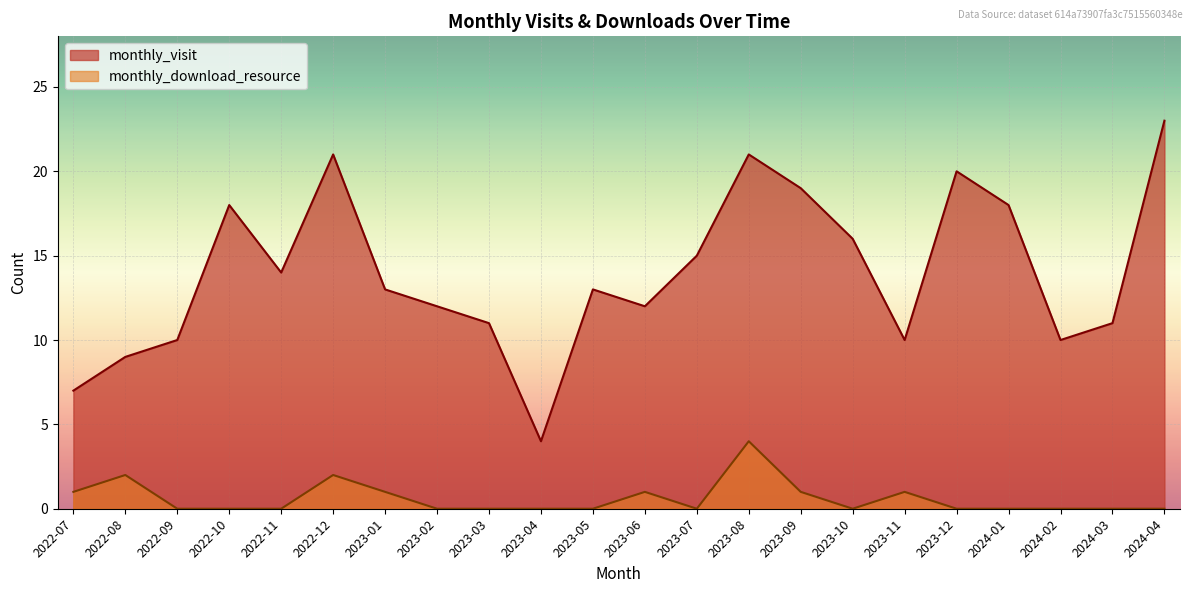

How many monthly_download_resource values are between 0 and 1?

19